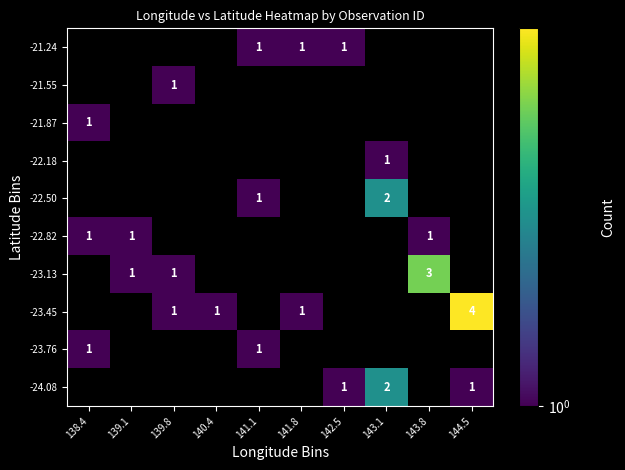

What is the smallest value displayed?

1.0